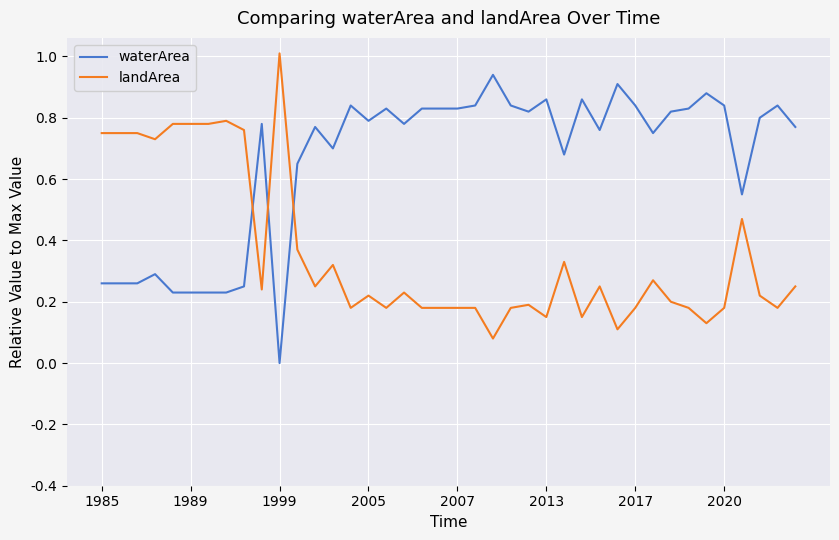

What is the maximum value shown in the chart?

1.0